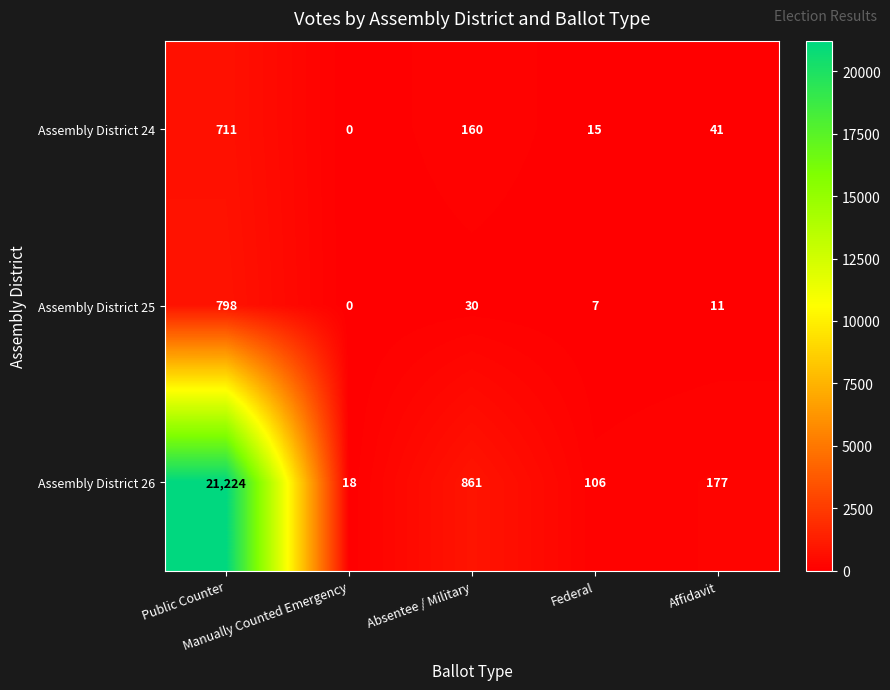

Which series has the widest spread of values?

Assembly District 26